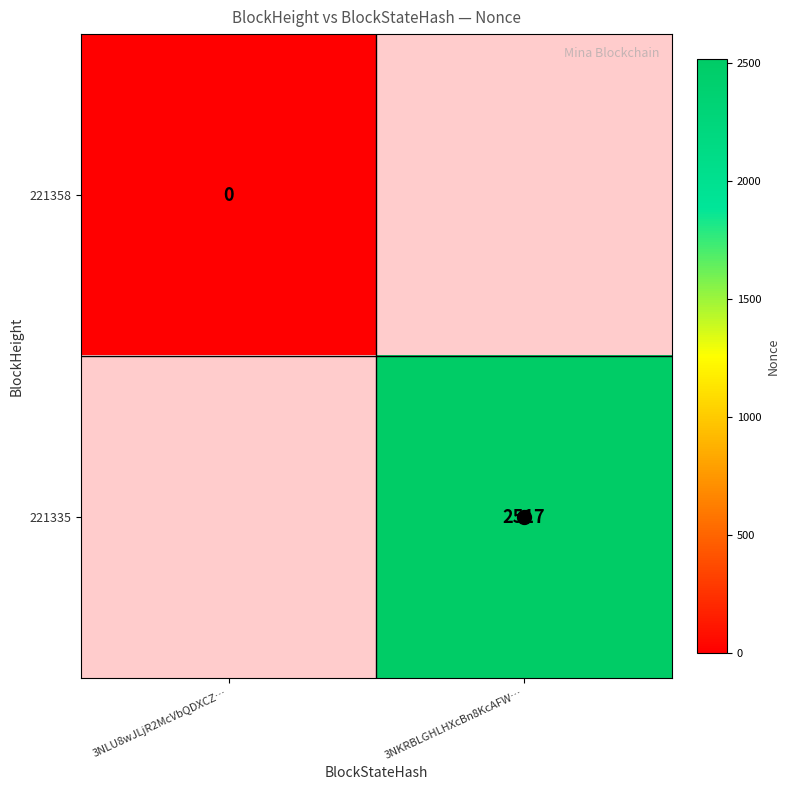

Is the value of 221335 at 3NKRBLGHLHXcBn8KcAFW… greater than the value of 221358 at 3NLU8wJLjR2McVbQDXCZ…?

Yes